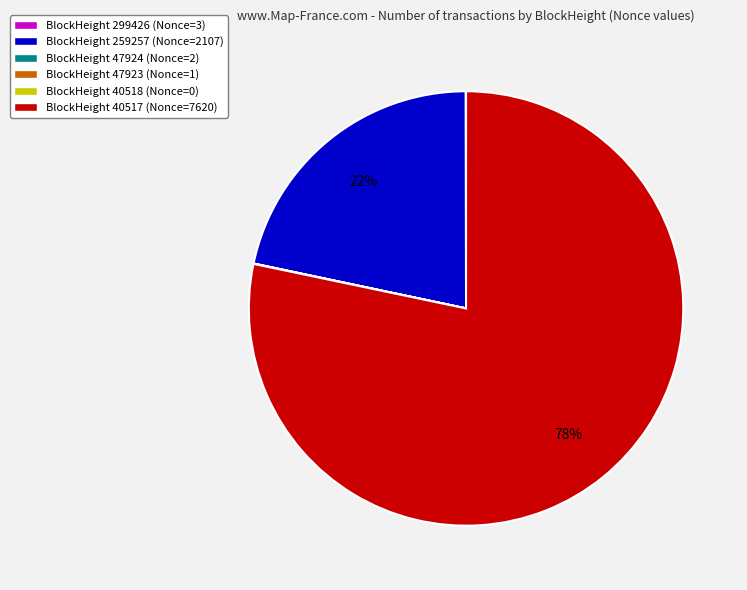

To the nearest percent, what is the average slice percentage?

17%